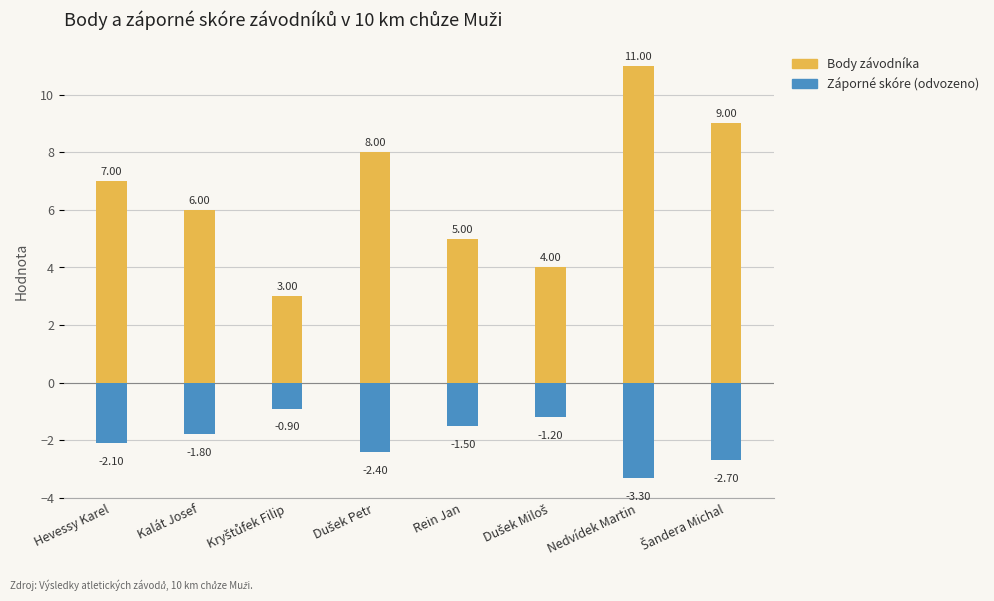

Which series has the widest spread of values?

Body závodníka